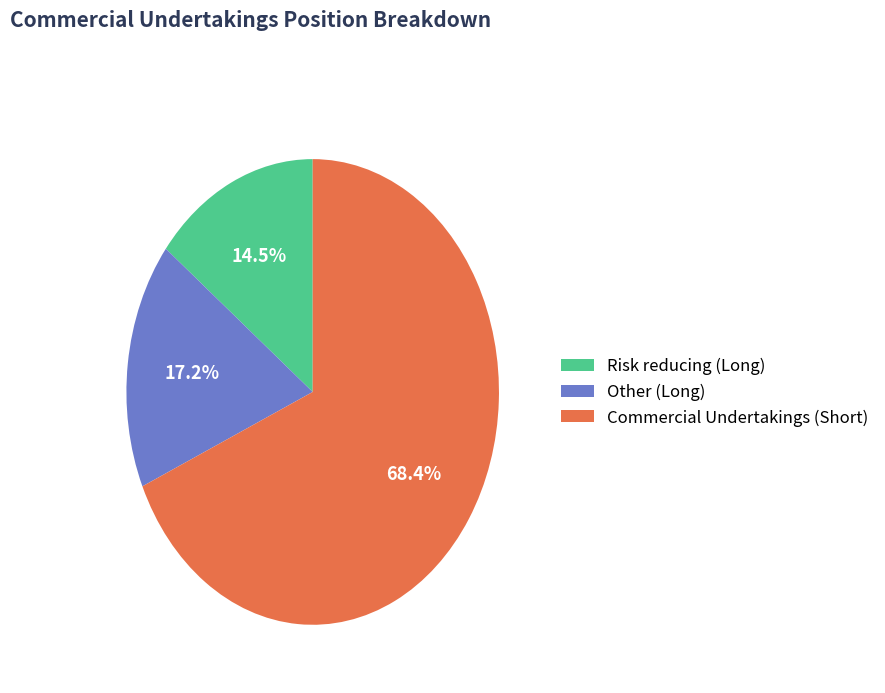

Which slice is the largest?

Commercial Undertakings (Short)